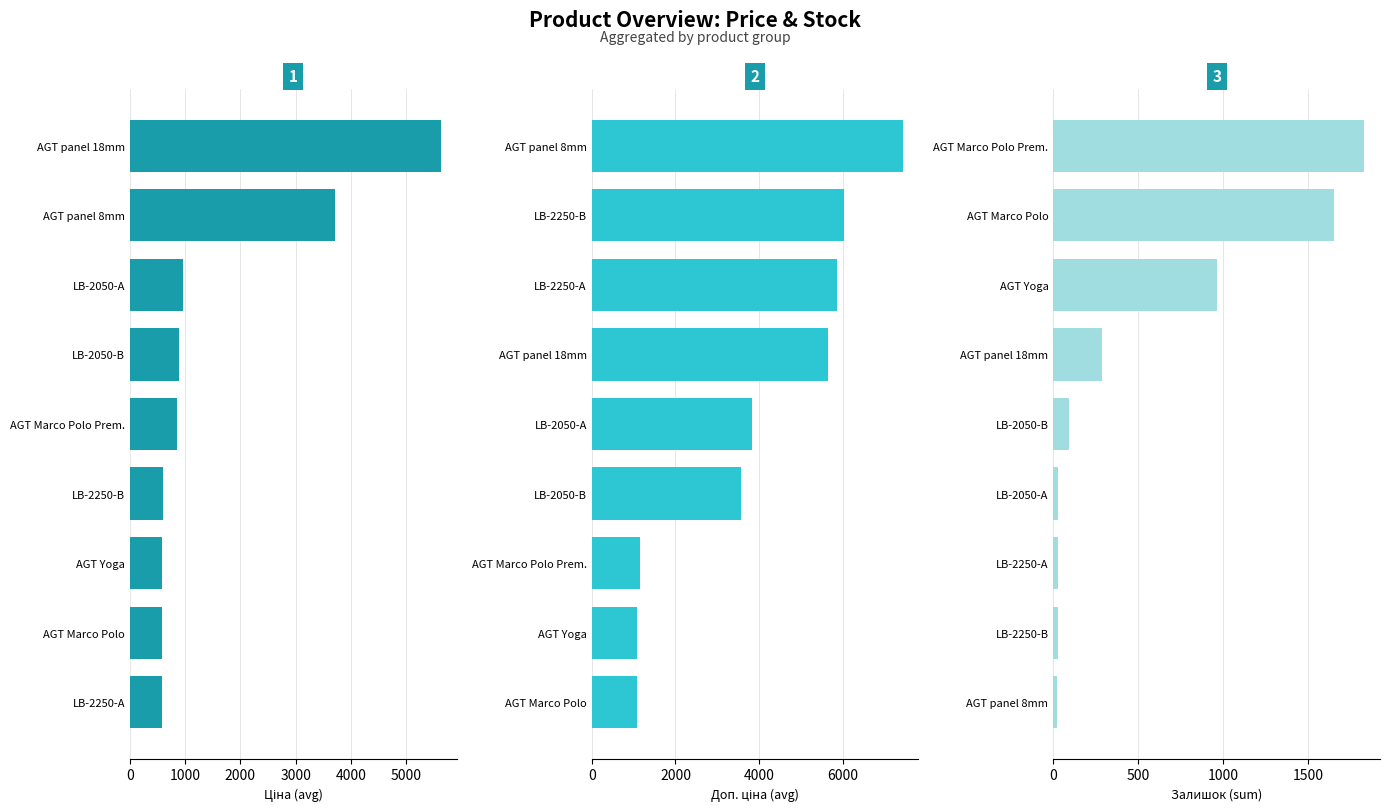

List the series in order of their peak value, highest first.

Доп. ціна (avg), Ціна (avg), Залишок (sum)